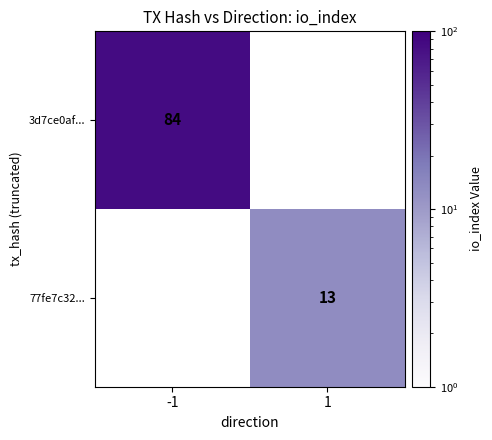

True or false: 77fe7c32... has a value of 13 at 1.

True